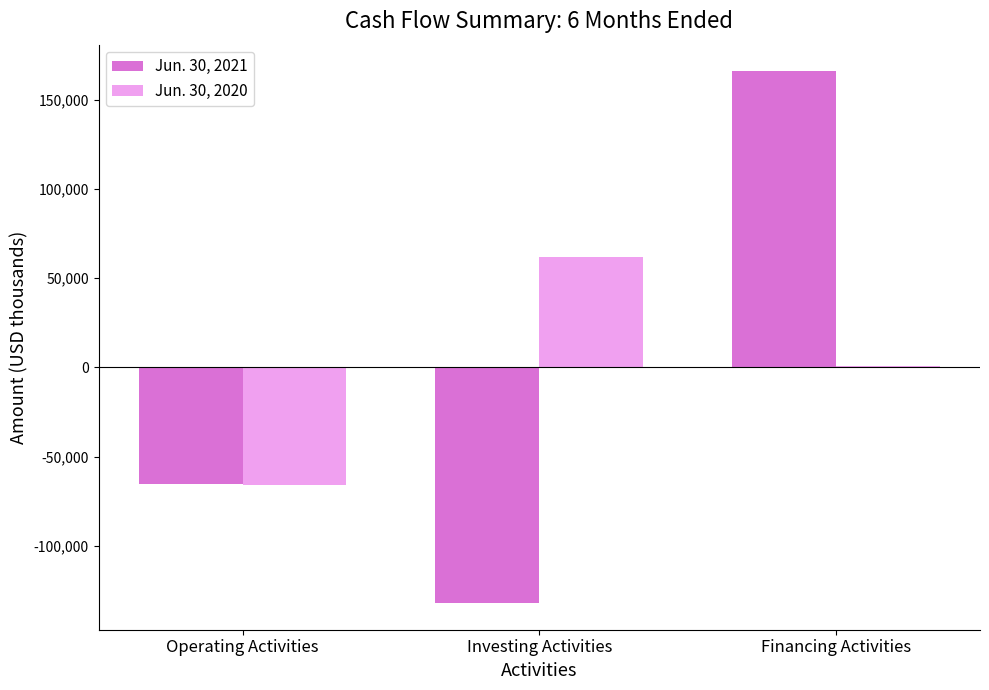

What is the average value of the Jun. 30, 2020 series?

-1068